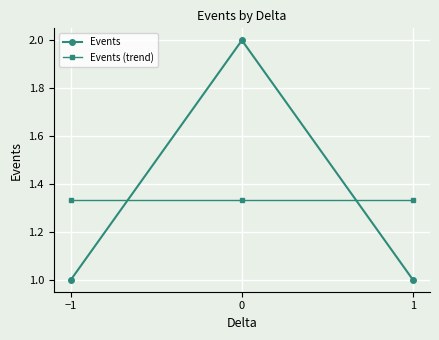

How many series are shown in this chart?

2